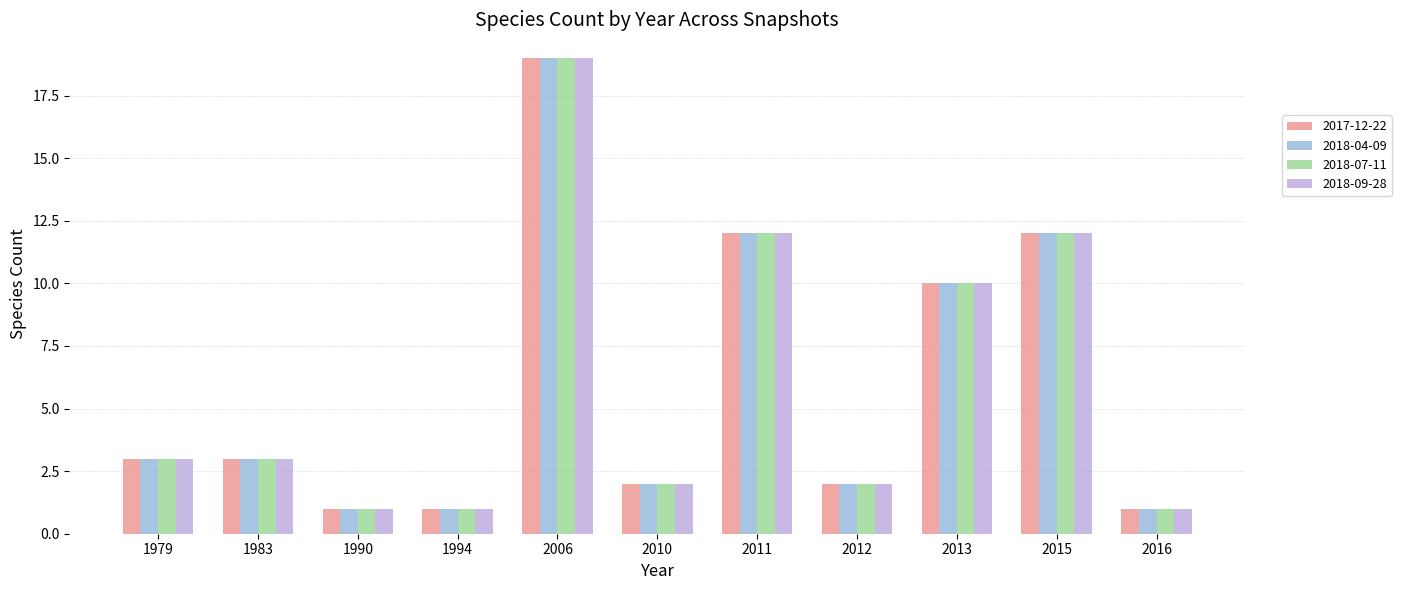

How many bars are there in total?

44